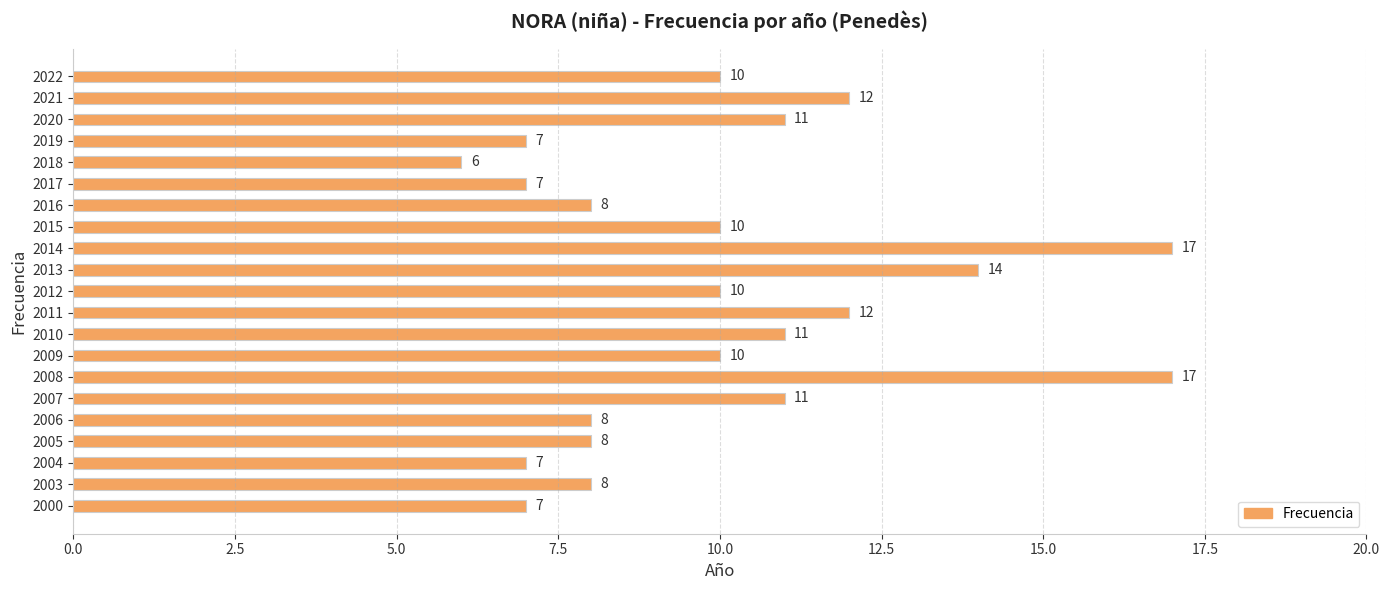

True or false: the data shows 12 at 2021.

True